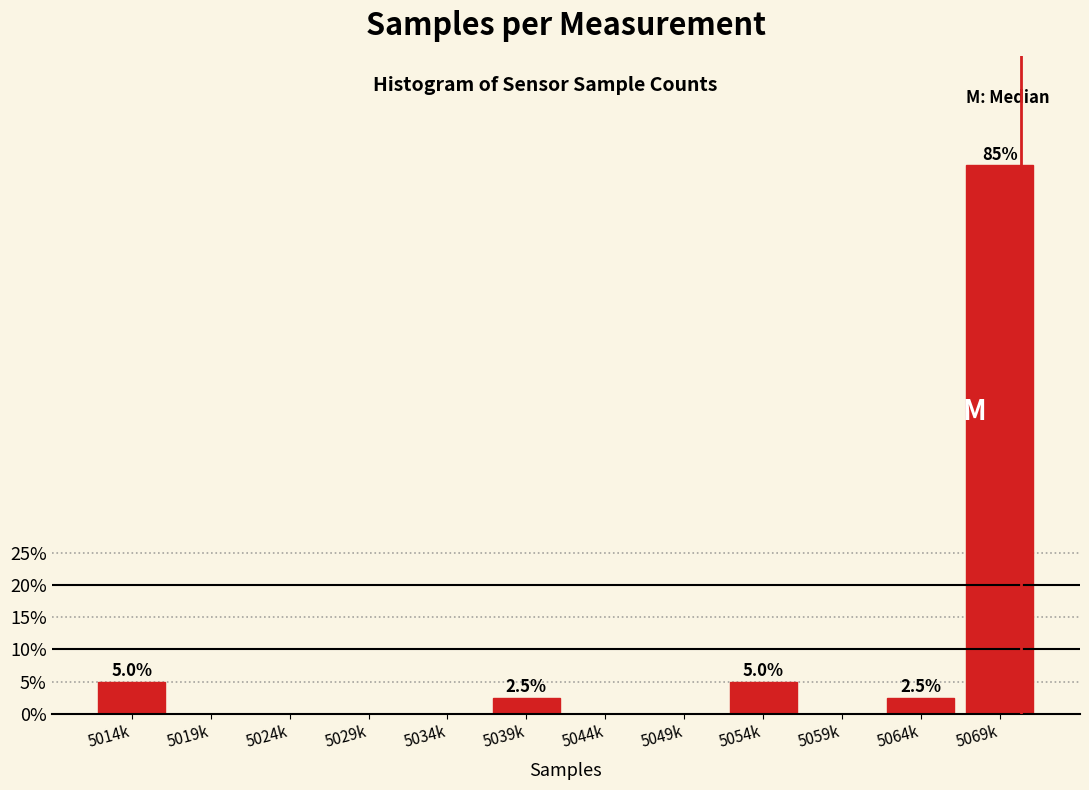

Reading left to right, what are all the values shown in this chart?

5014k=5.0	5019k=0.0	5024k=0.0	5029k=0.0	5034k=0.0	5039k=2.5	5044k=0.0	5049k=0.0	5054k=5.0	5059k=0.0	5064k=2.5	5069k=85.0